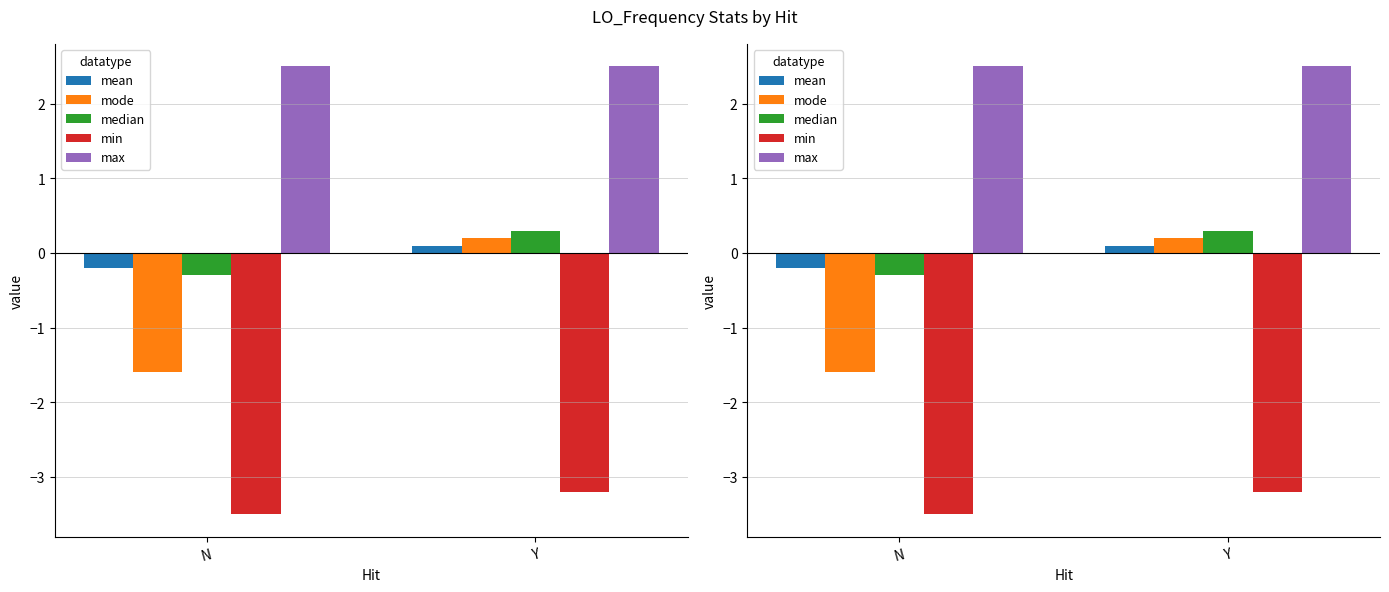

What is the sum of the mean values at Y and N?

-0.1